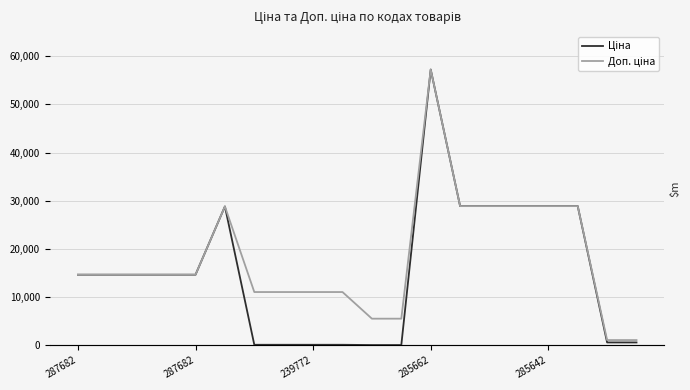

List the series in order of their overall mean, highest first.

Доп. ціна, Ціна